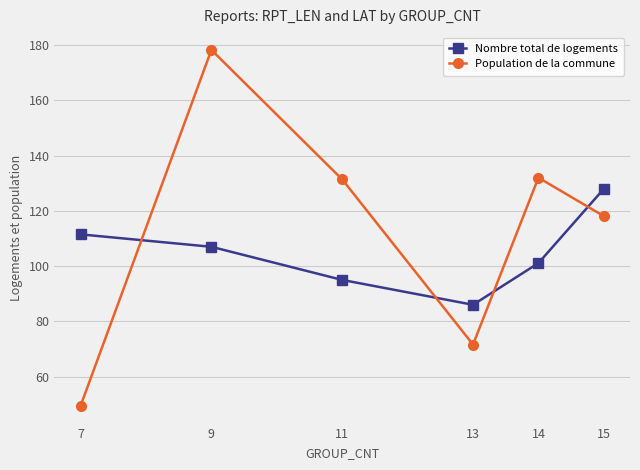

Reading left to right, extract all data points from this chart.

Nombre total de logements: 7=111.5	9=107.0	11=95.0	13=86.0	14=101.1	15=128.0
Population de la commune: 7=49.4	9=178.3	11=131.4	13=71.6	14=132.0	15=118.1